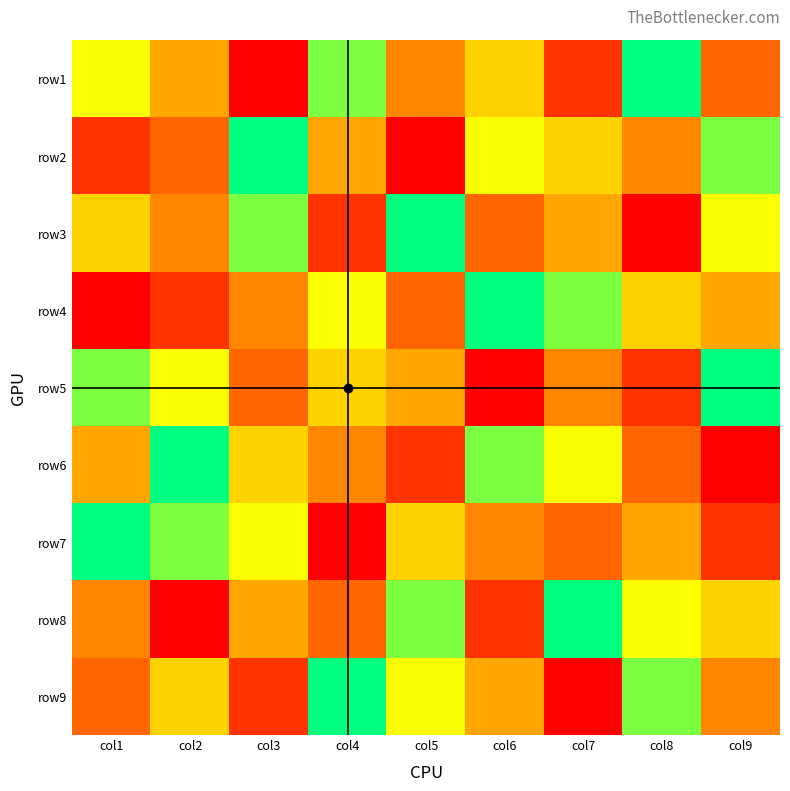

Which has a higher value, col1 or col4?

col4